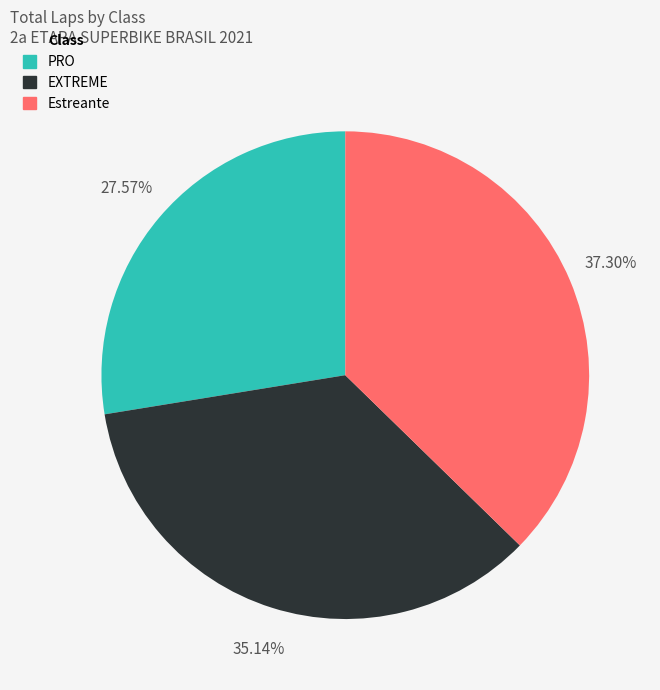

Does EXTREME account for over 50% of the chart?

No